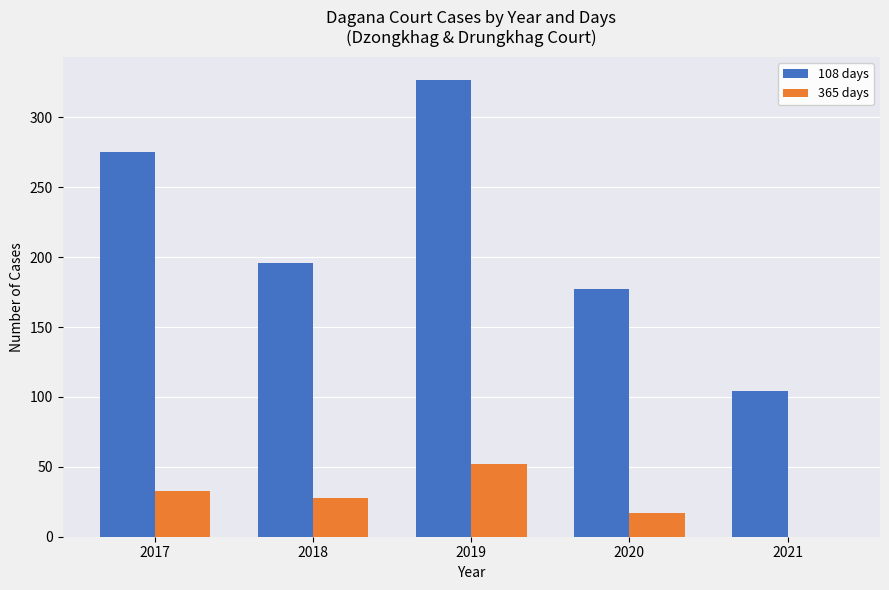

Which category has the highest value across all series?

2019